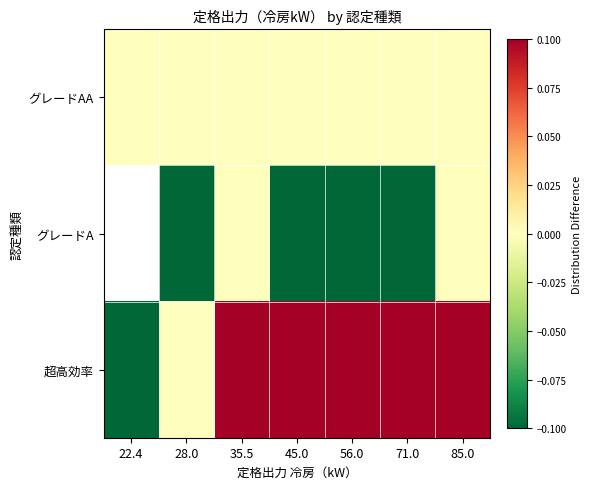

Which label corresponds to the smallest value in the chart?

28.0